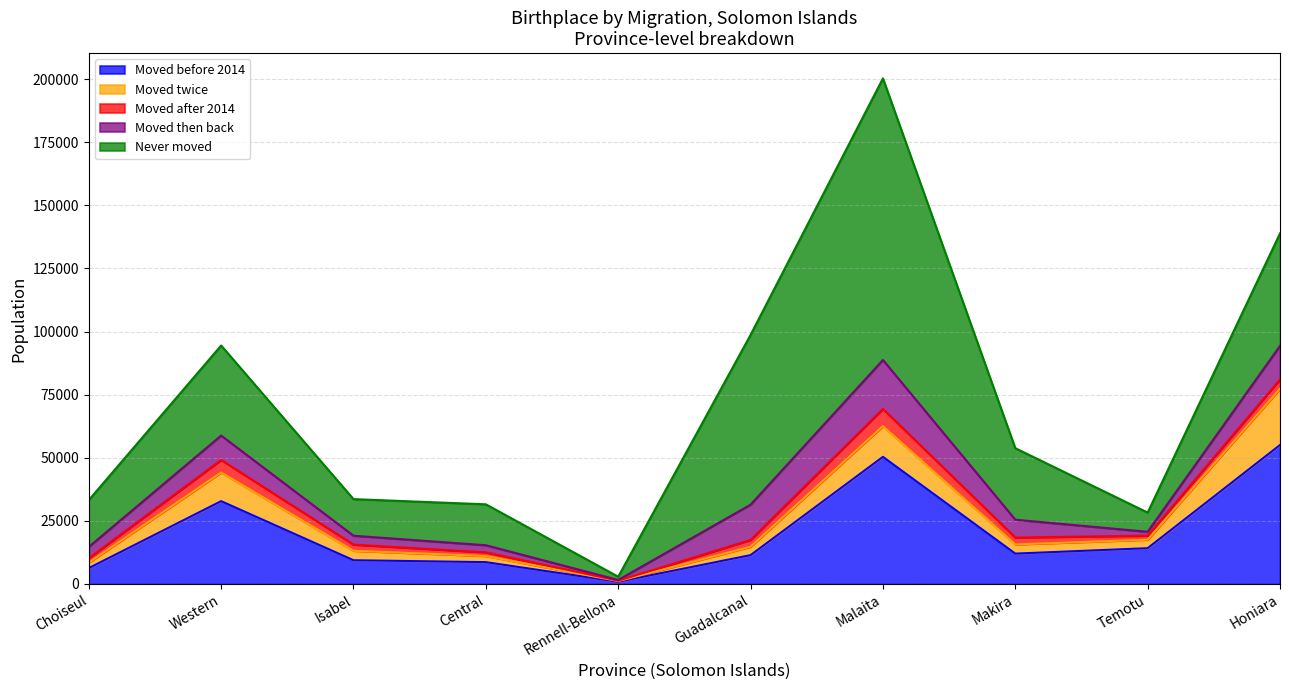

How many lines are shown in the chart?

5